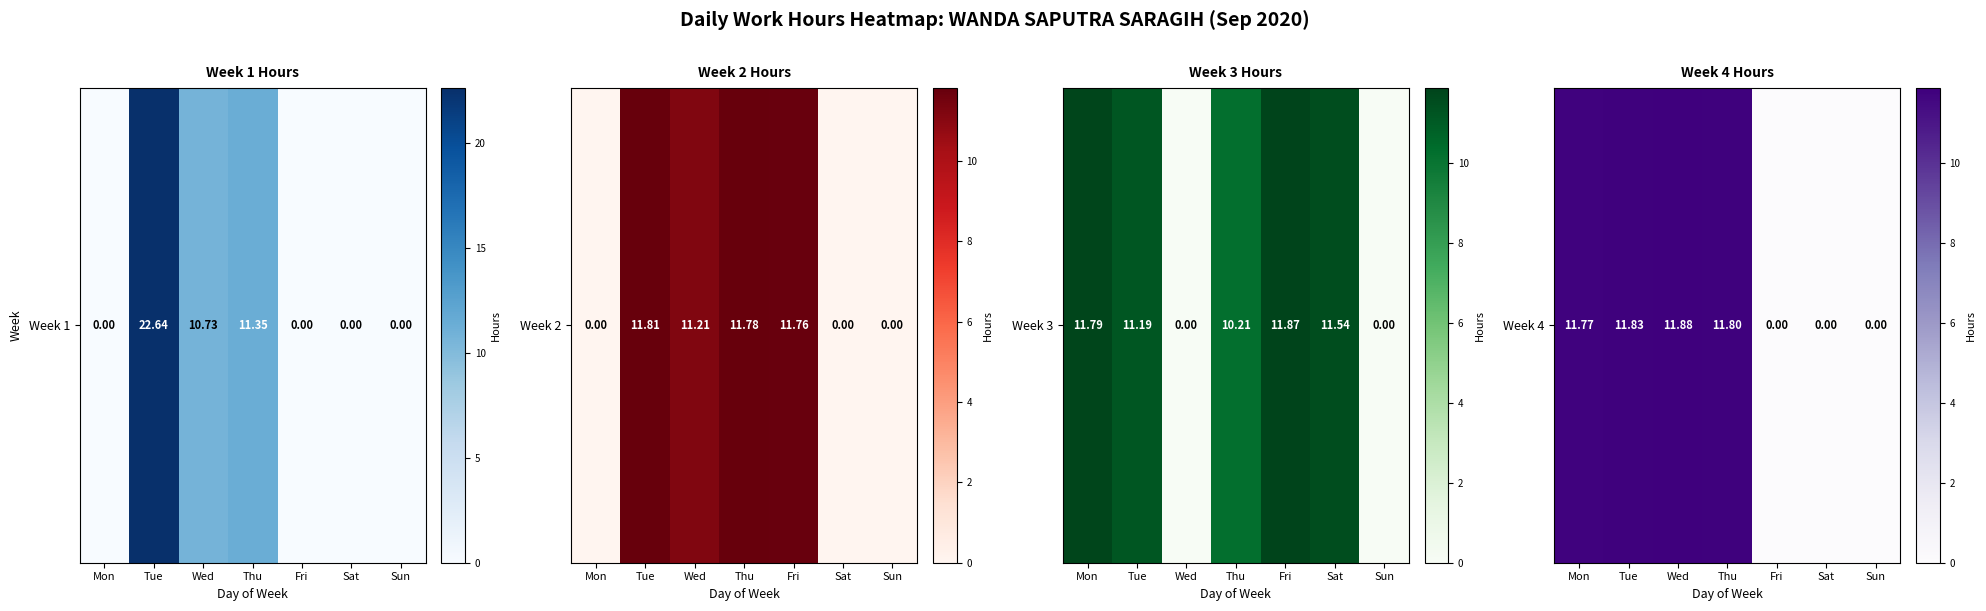

Is it true that the value at Sat is 0.0?

True